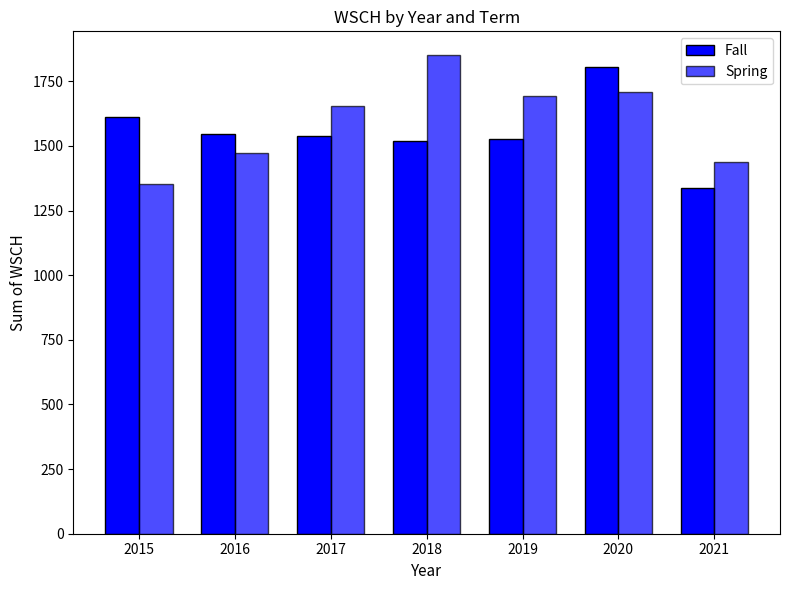

At which category is the sum across all series the highest?

2020